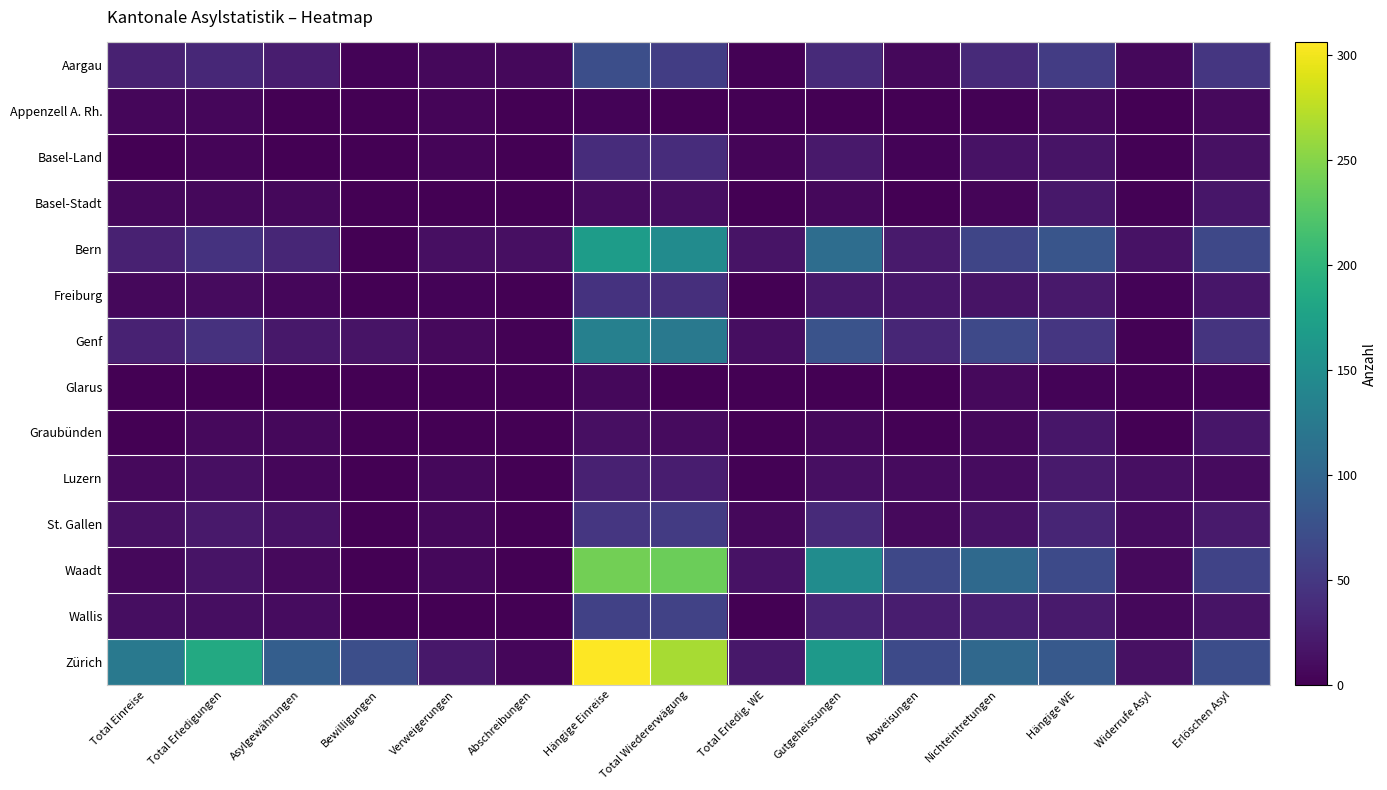

Which category has the highest value across all series?

Hängige Einreise